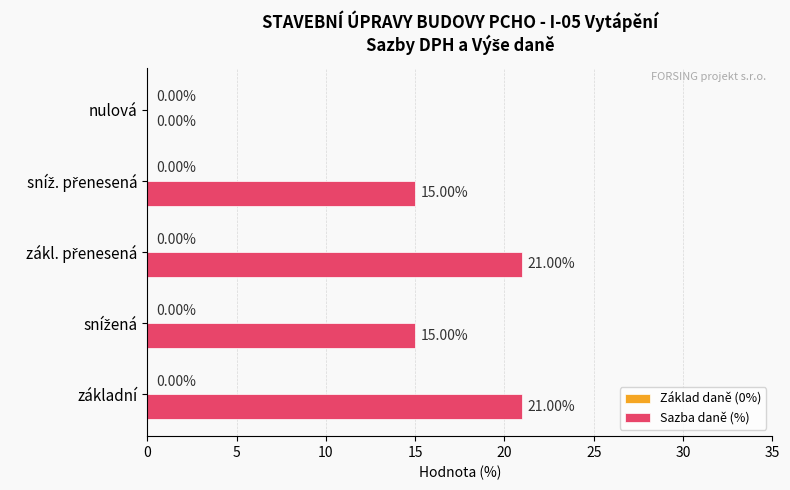

Which has a higher value, základní or nulová?

základní